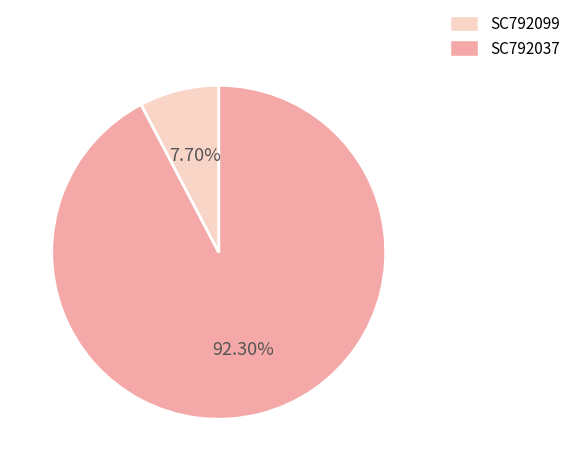

How many segments does this pie chart have?

2